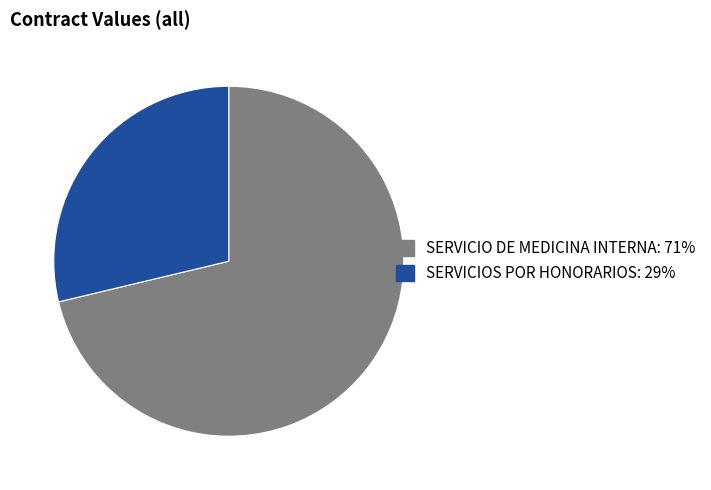

What is the ratio of the value at SERVICIOS POR HONORARIOS: 29% to the value at SERVICIO DE MEDICINA INTERNA: 71%?

0.4